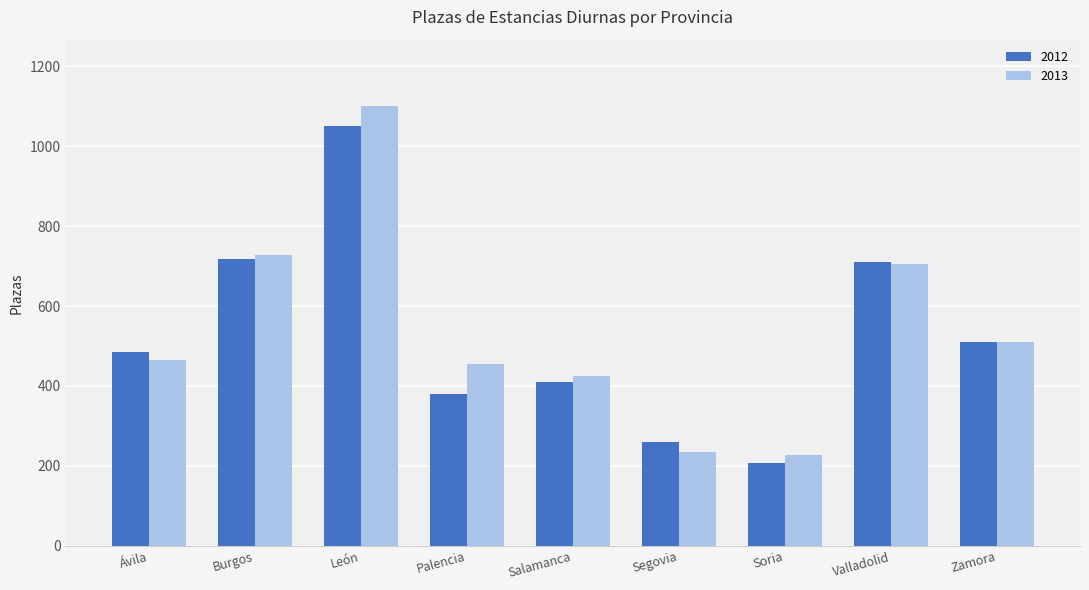

At which label is 2013 closest to 664?

Valladolid